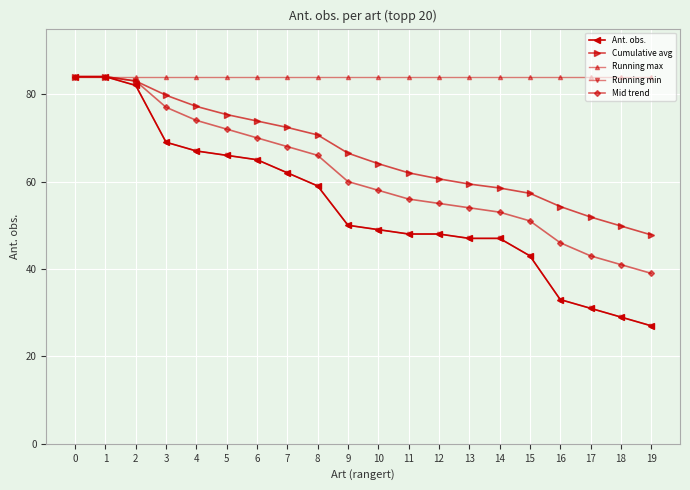

Rank the categories by Cumulative avg value from lowest to highest.

19, 18, 17, 16, 15, 14, 13, 12, 11, 10, 9, 8, 7, 6, 5, 4, 3, 2, 0, 1